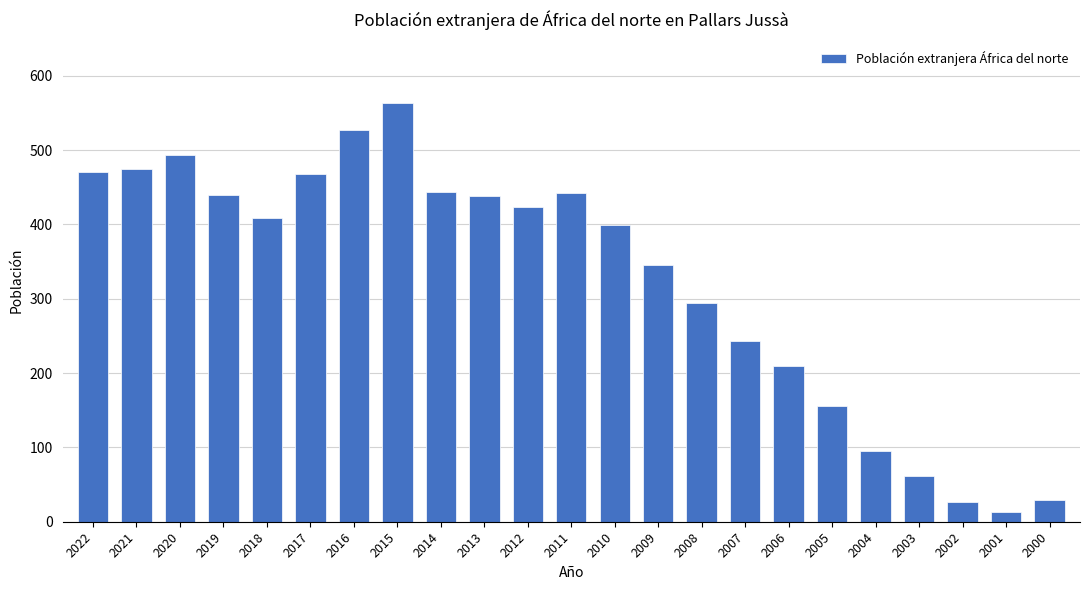

At which label is the value closest to 288?

2008